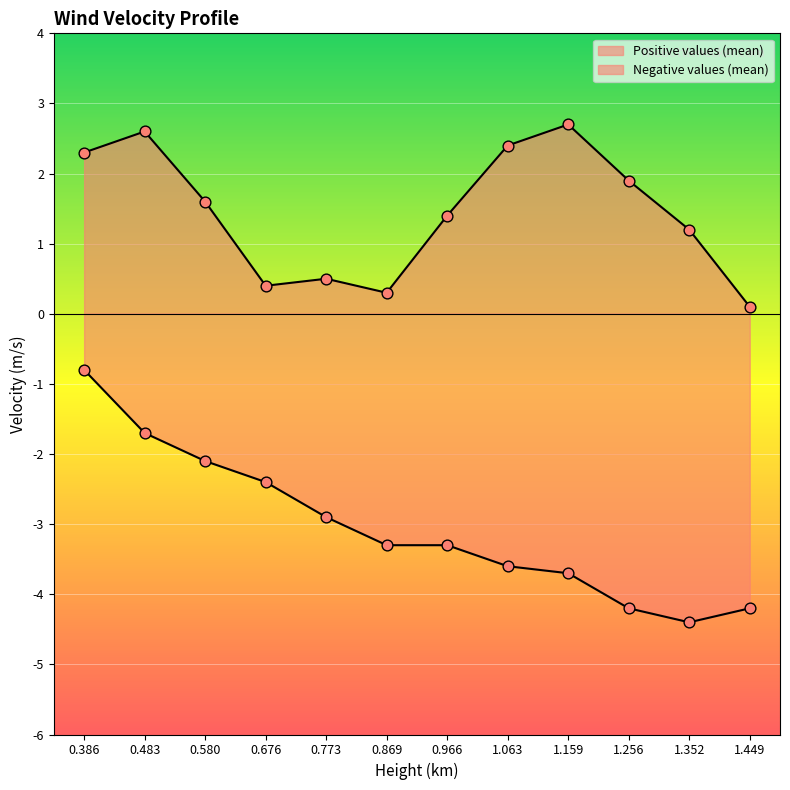

At how many categories does at least one series exceed -2?

12